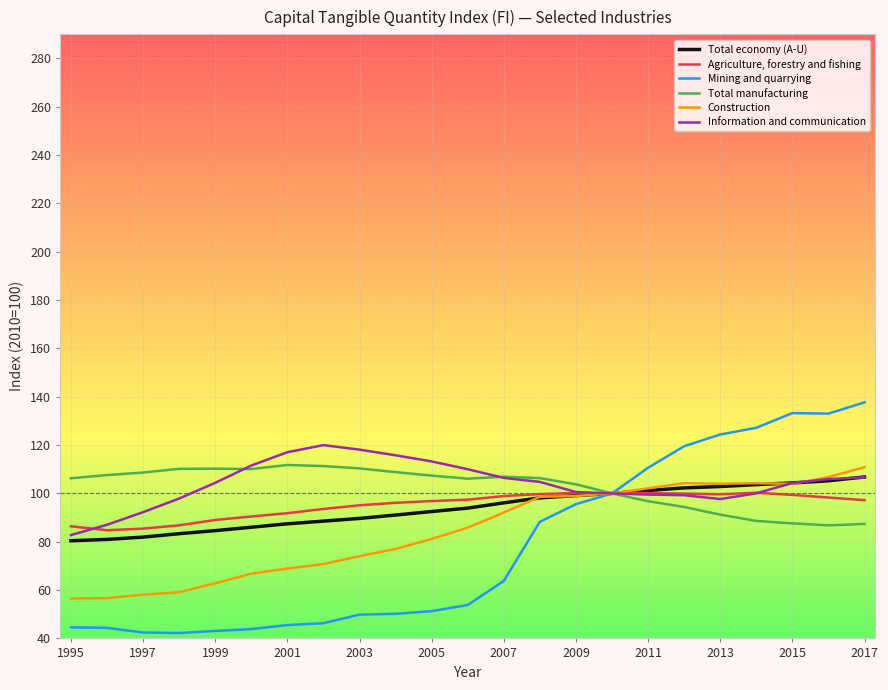

What is the maximum value shown in the chart?

137.7